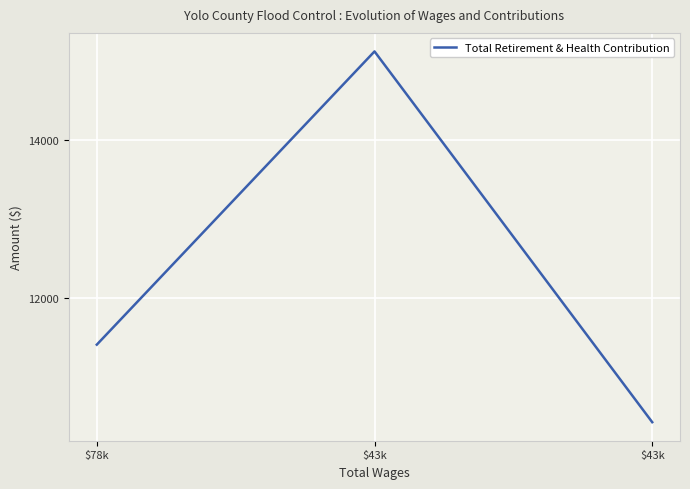

Count the number of categories in the chart.

3